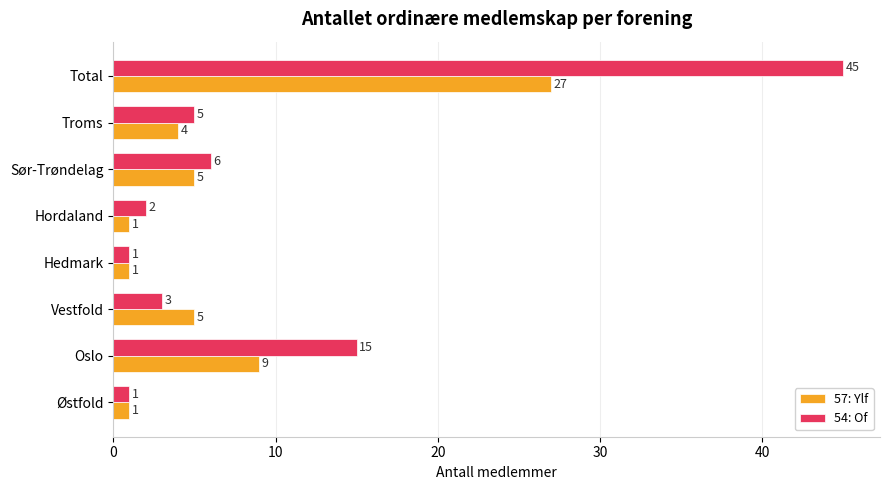

How many series are shown in this chart?

2